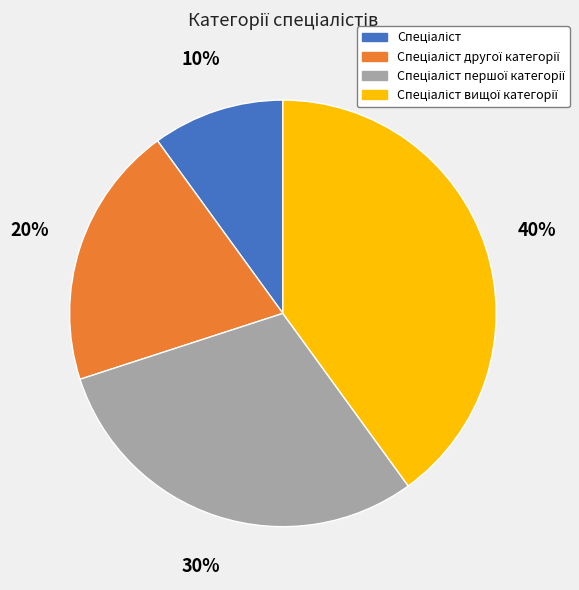

Is there a majority slice in this chart?

No